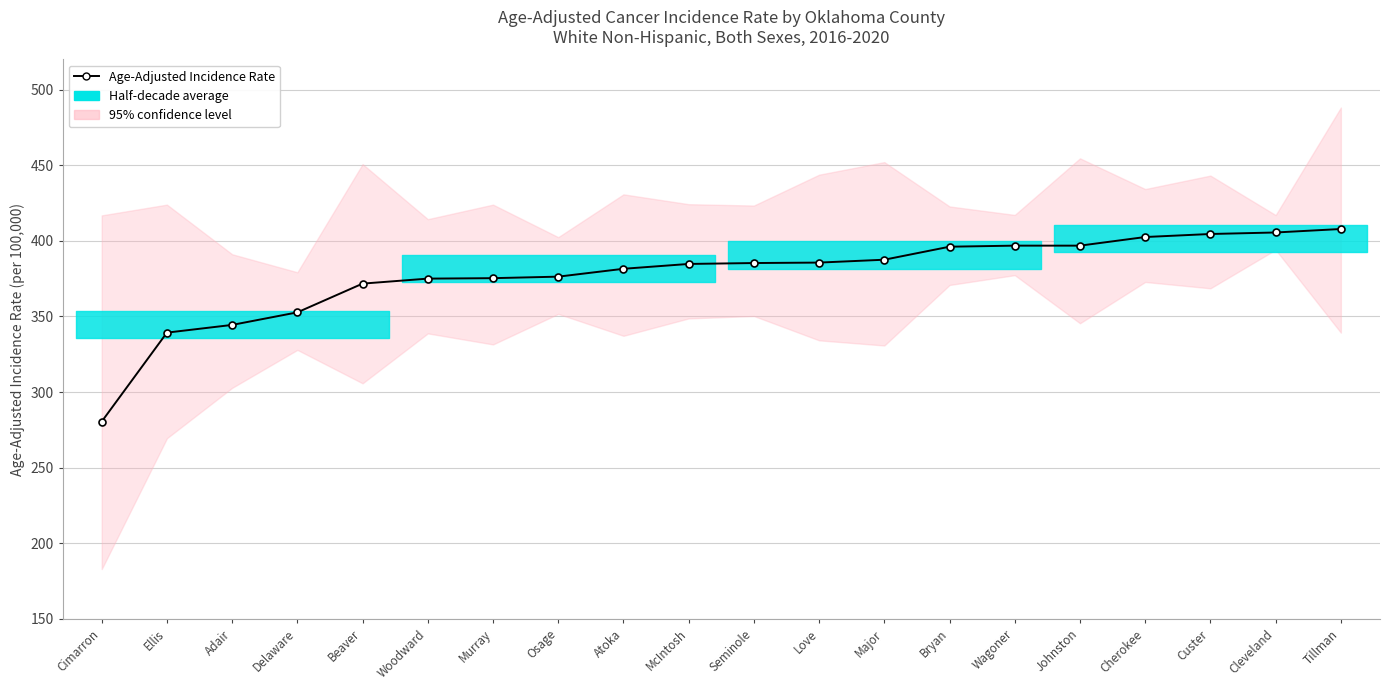

At which category does the chart reach its peak across all series?

Tillman